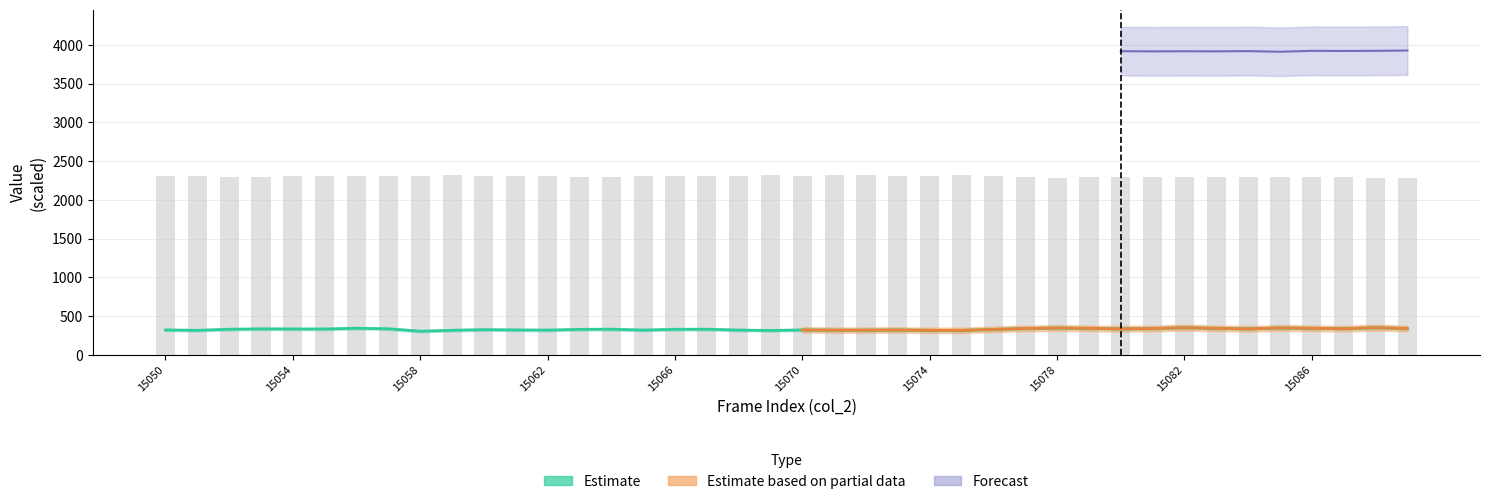

At which label is col_516 closest to 326?

15076